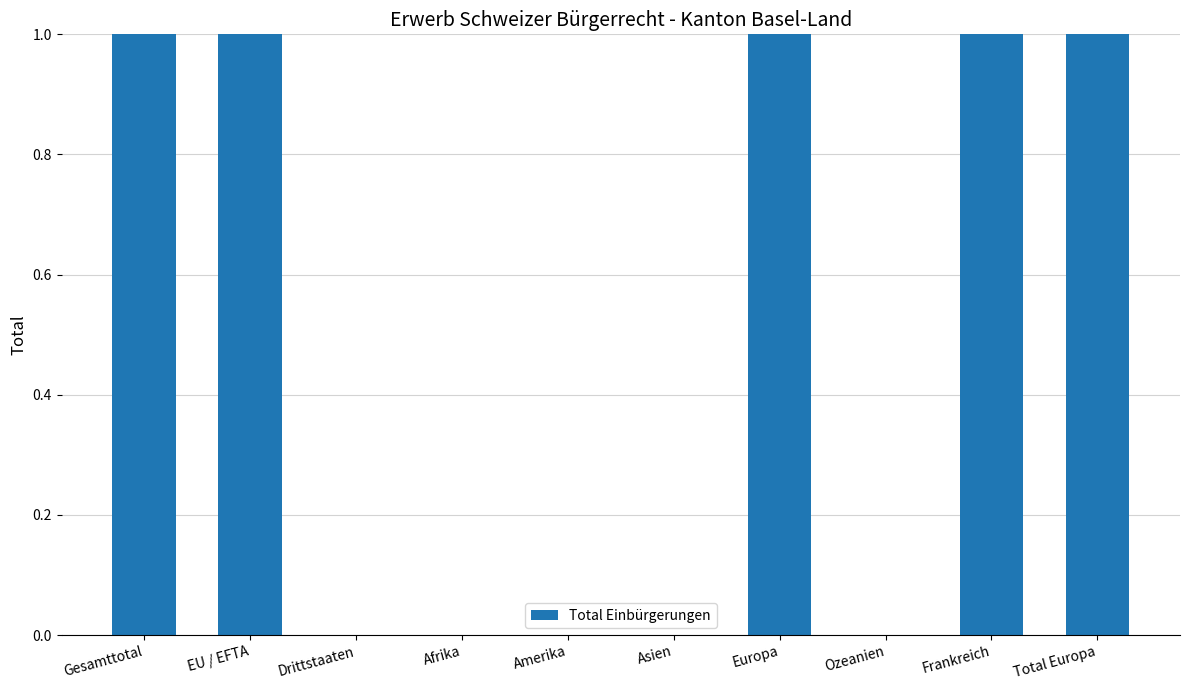

Reading left to right, extract all data points from this chart.

Gesamttotal=1	EU / EFTA=1	Drittstaaten=0	Afrika=0	Amerika=0	Asien=0	Europa=1	Ozeanien=0	Frankreich=1	Total Europa=1